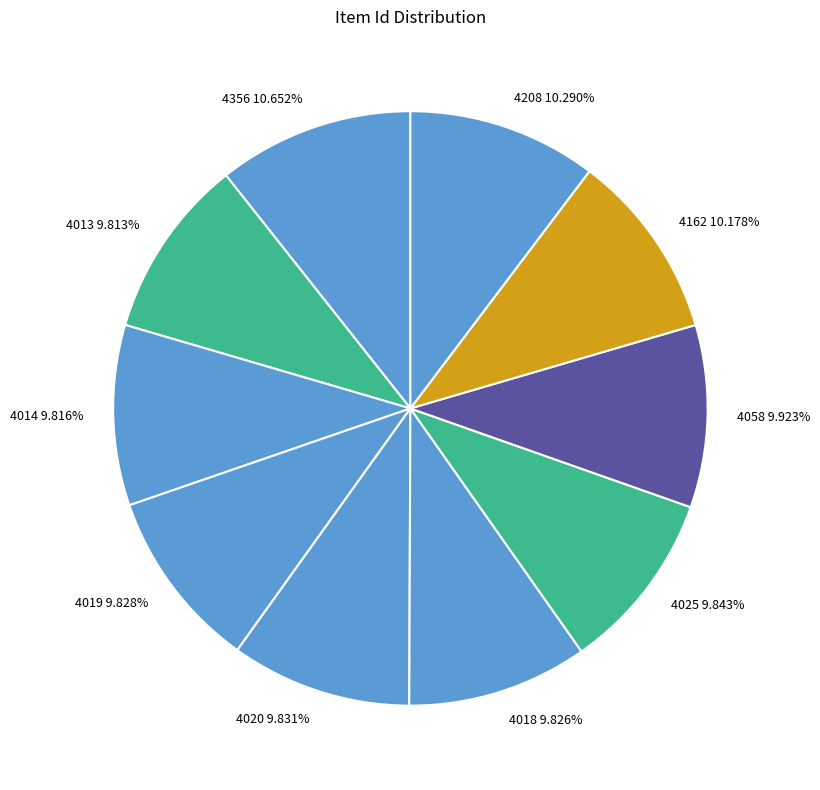

True or false: 4019 accounts for 10% of the total.

True